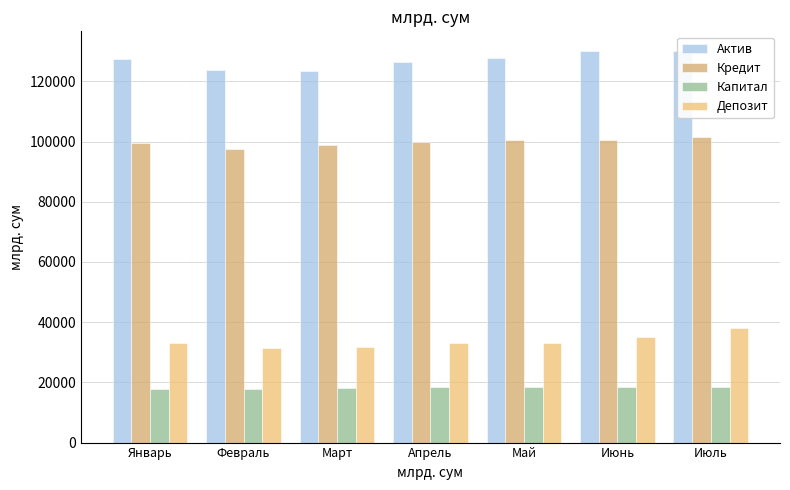

Reading left to right, what are all the values shown in this chart?

Актив: 127503	123751	123406	126542	127904	130116	130093
Кредит: 99423	97672	98797	99756	100416	100684	101652
Капитал: 17849	17934	18101	18314	18384	18561	18554
Депозит: 32920	31544	31589	33216	33014	35016	38057